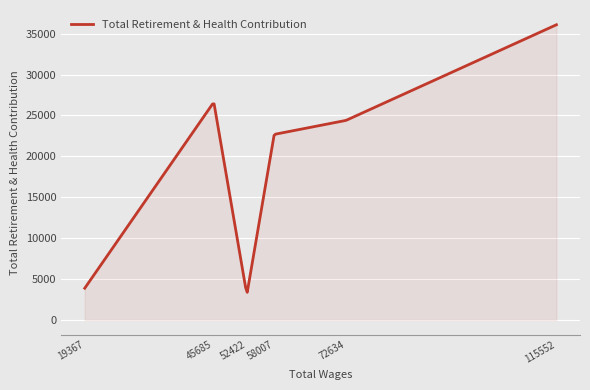

Count the number of data series in this chart.

1